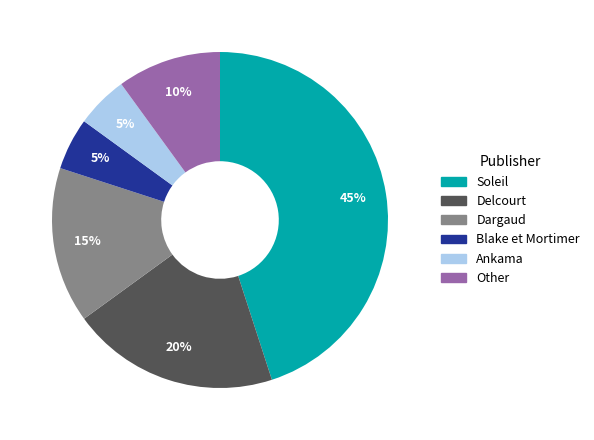

The Other slice represents 10% of the pie. True or false?

True